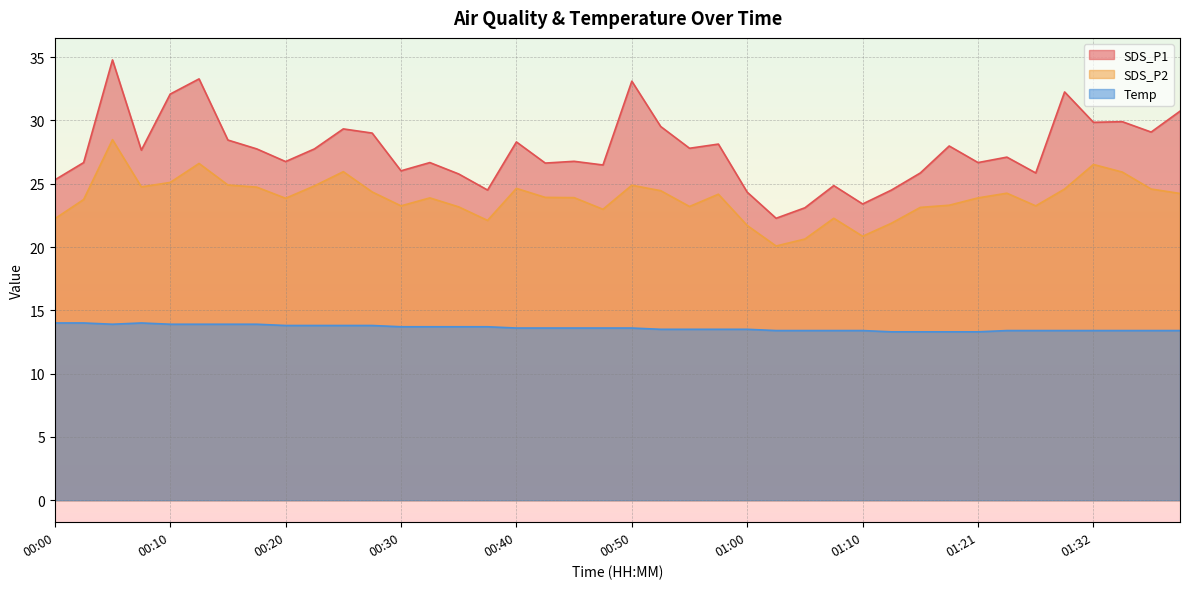

Between 00:30 and 00:25, which is larger?

00:25